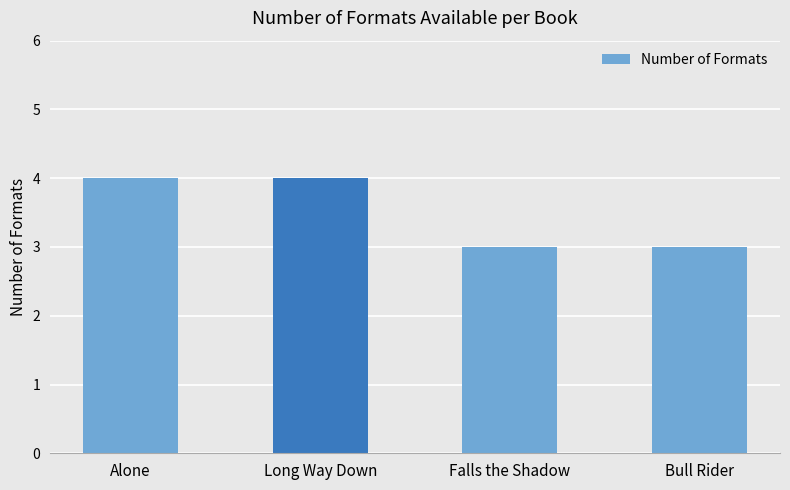

Reading left to right, transcribe all the data shown in this chart.

Alone=4	Long Way Down=4	Falls the Shadow=3	Bull Rider=3